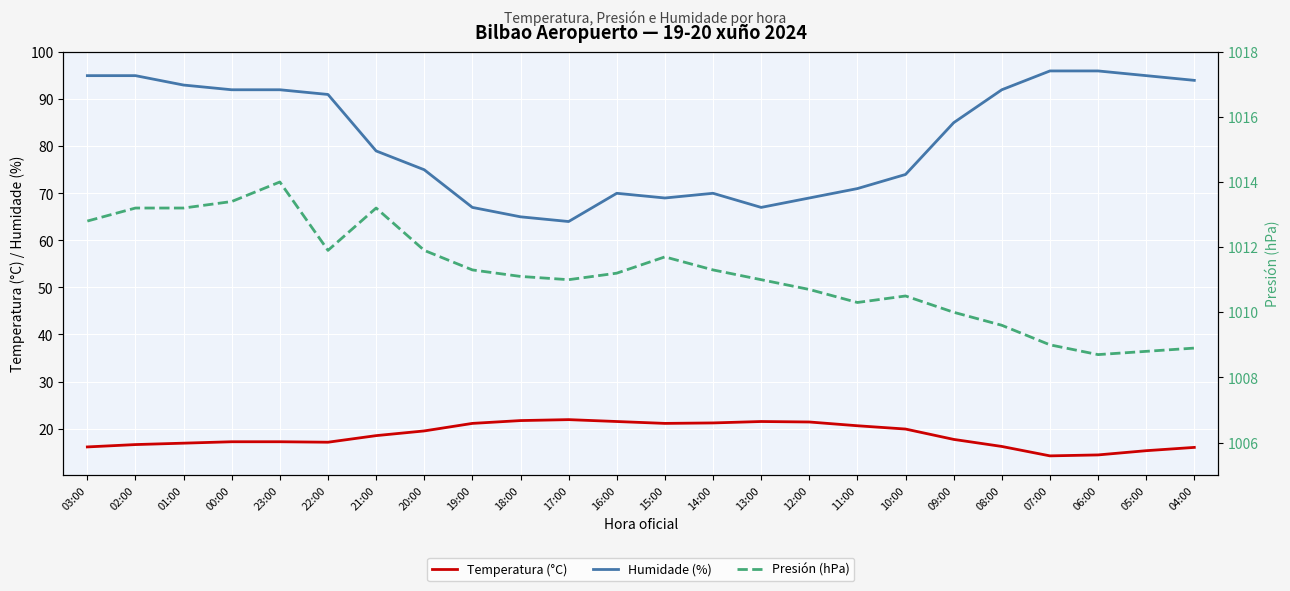

Which series has the largest total across all categories?

Presión (hPa)